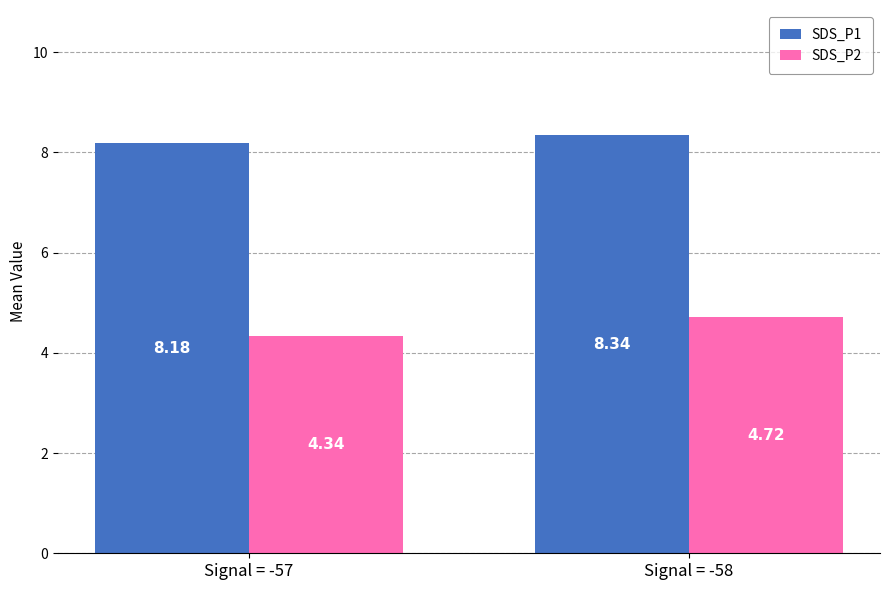

Rank the categories by SDS_P2 value from highest to lowest.

Signal = -58, Signal = -57